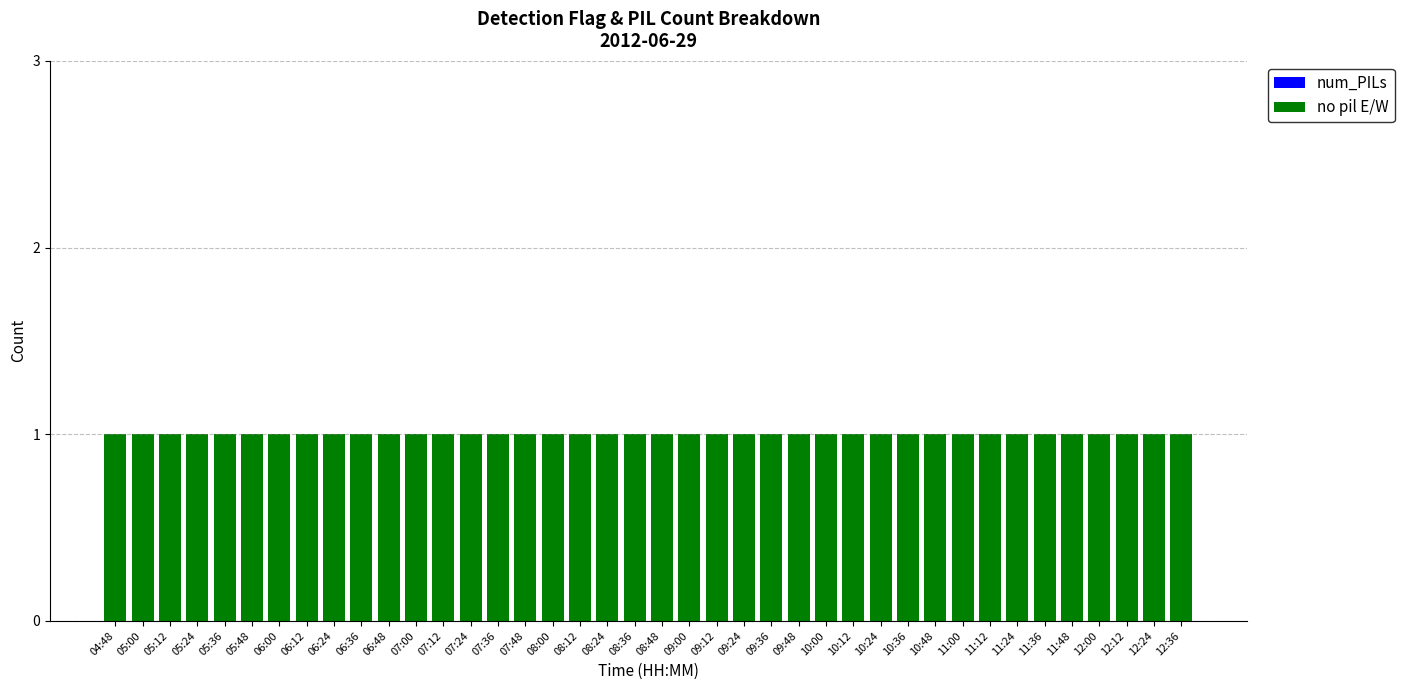

What is the label of the 1st bar from the right?

12:36